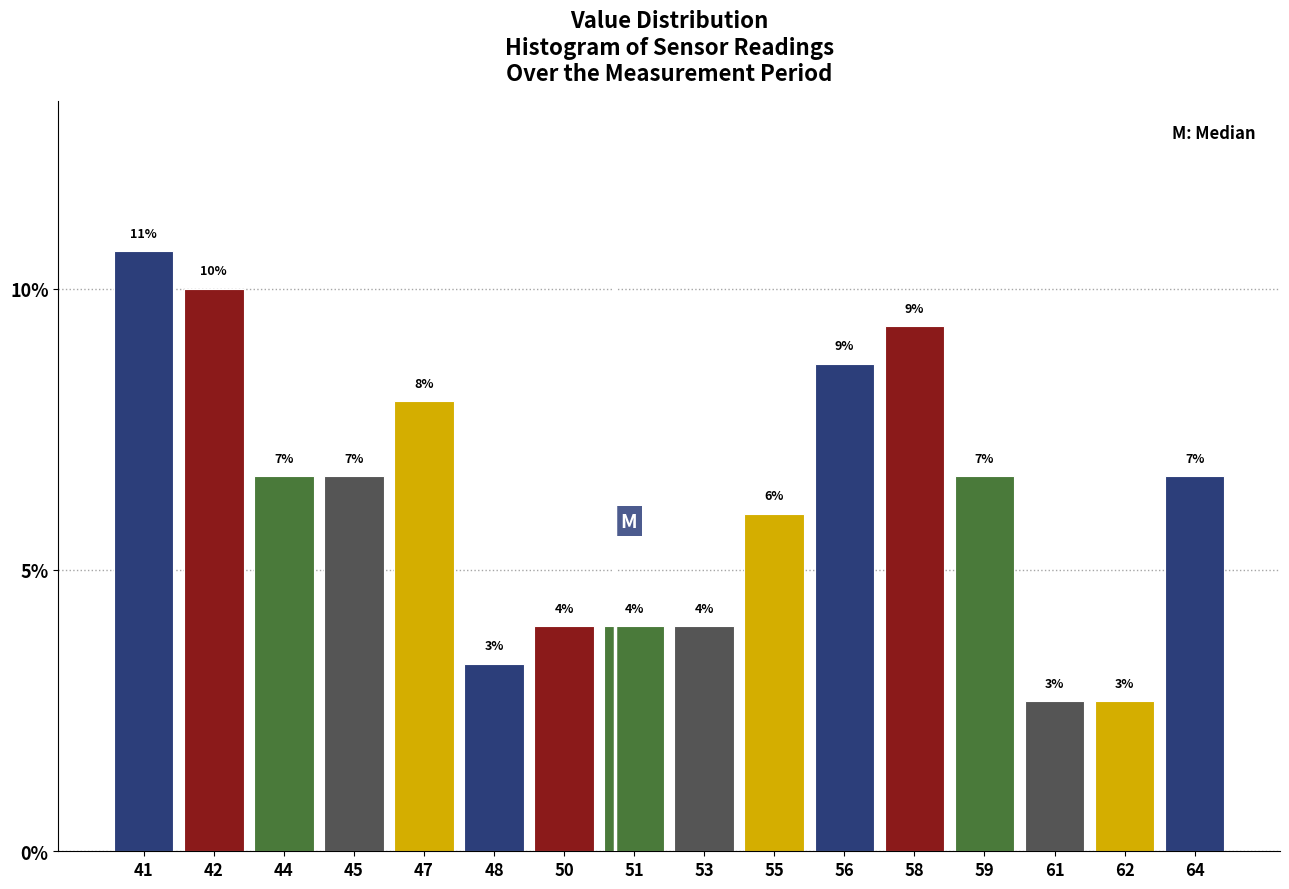

Does the chart contain any negative values?

No